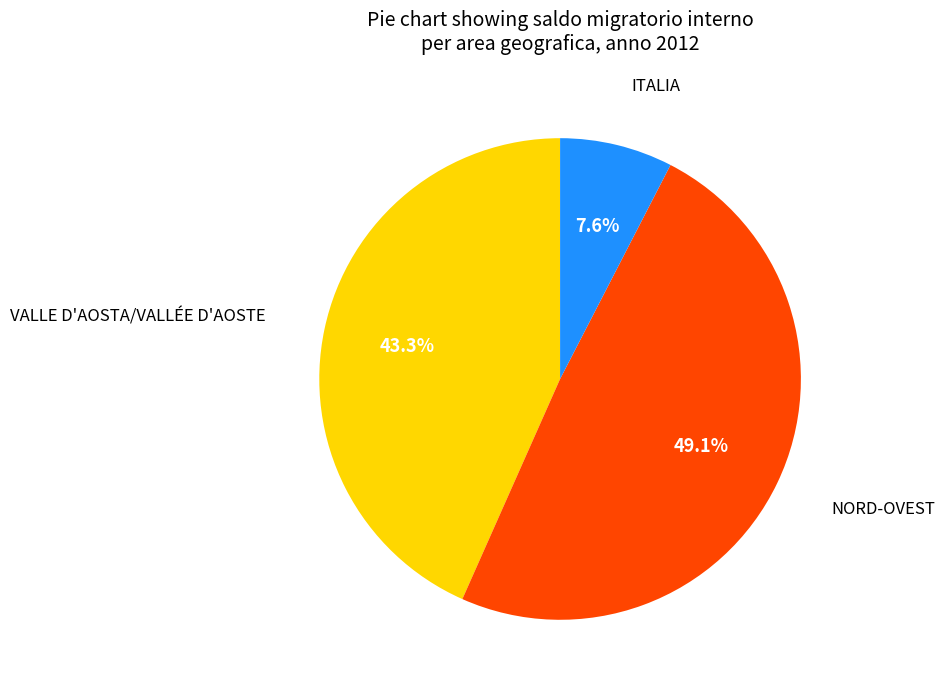

Does any single category account for the majority?

No